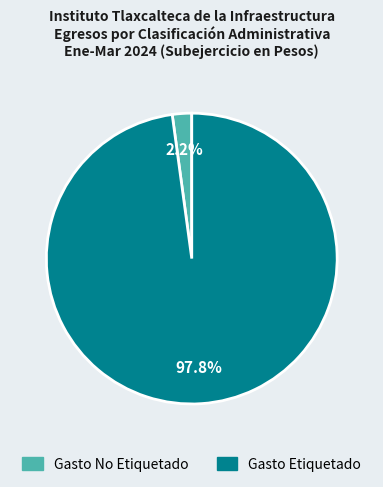

Which has a higher value, Gasto No Etiquetado or Gasto Etiquetado?

Gasto Etiquetado